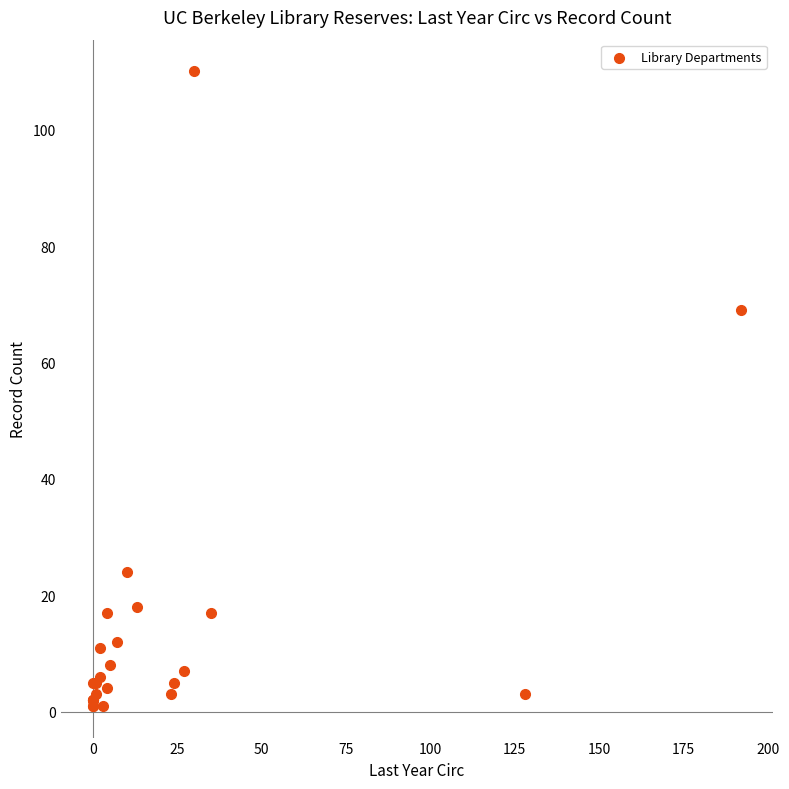

What Y value in the scatter plot is closest to 55?

69